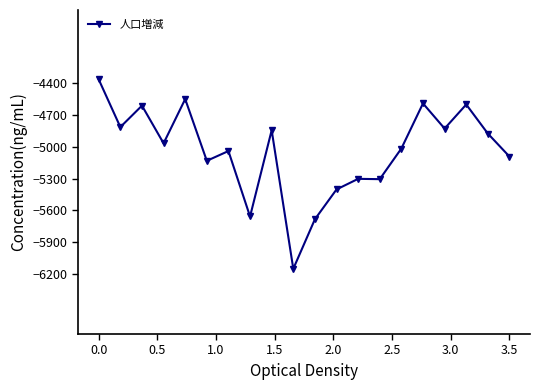

What is the value of the 1st point from the left?

-4365